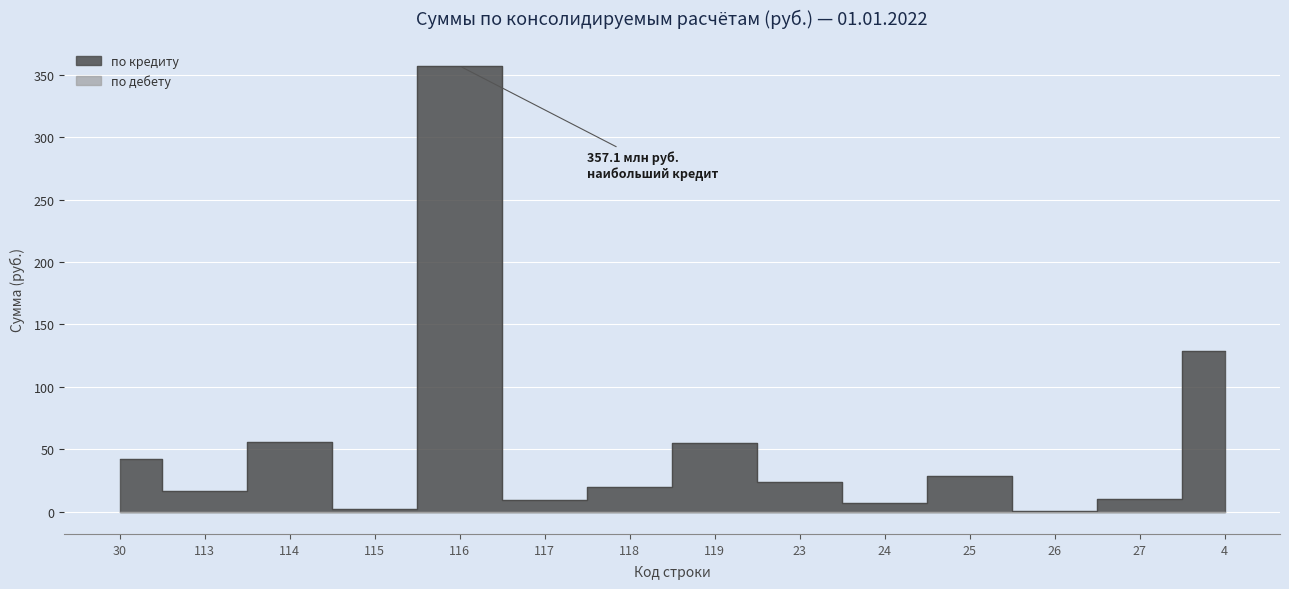

Which series has the widest spread of values?

по кредиту